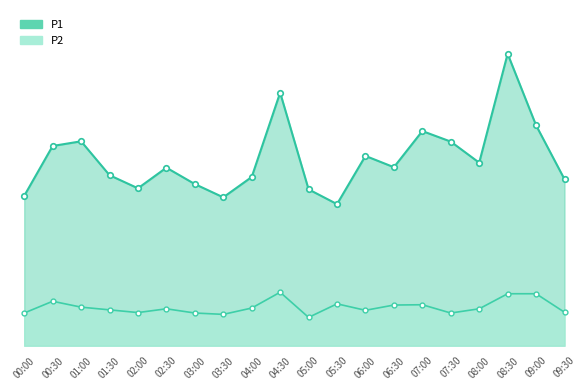

At which category does P2 reach its first local peak?

00:30